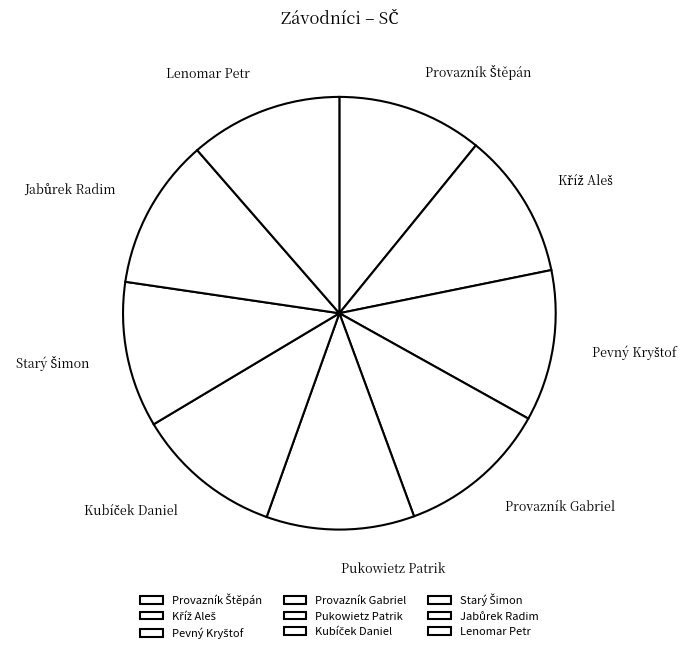

Is there a majority slice in this chart?

No